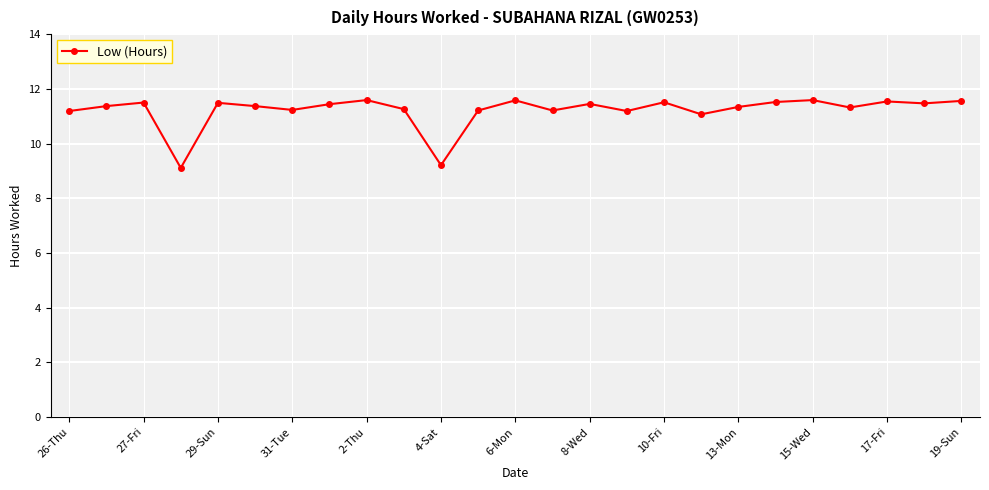

What is the sum of all values?

280.3